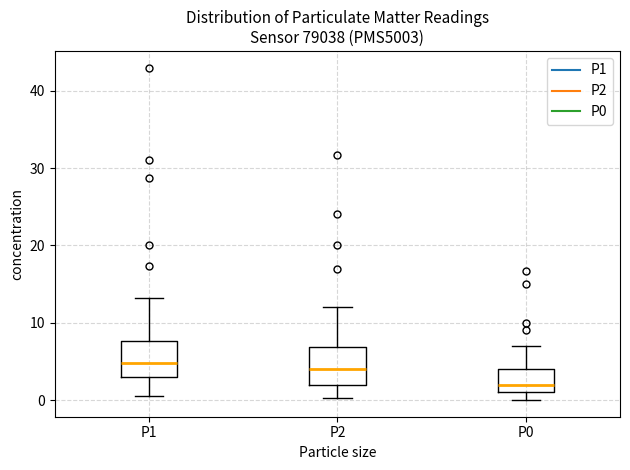

Reading left to right, read every box against the y-axis: the position of its median line, the range the box covers, and the ends of its whiskers. The values are not printed on the chart, so give them approximately, as read against the axis.

P1: median 5, box 3 to 8, whiskers 1 to 13
P2: median 4, box 2 to 7, whiskers 0 to 12
P0: median 2, box 1 to 4, whiskers 0 to 7